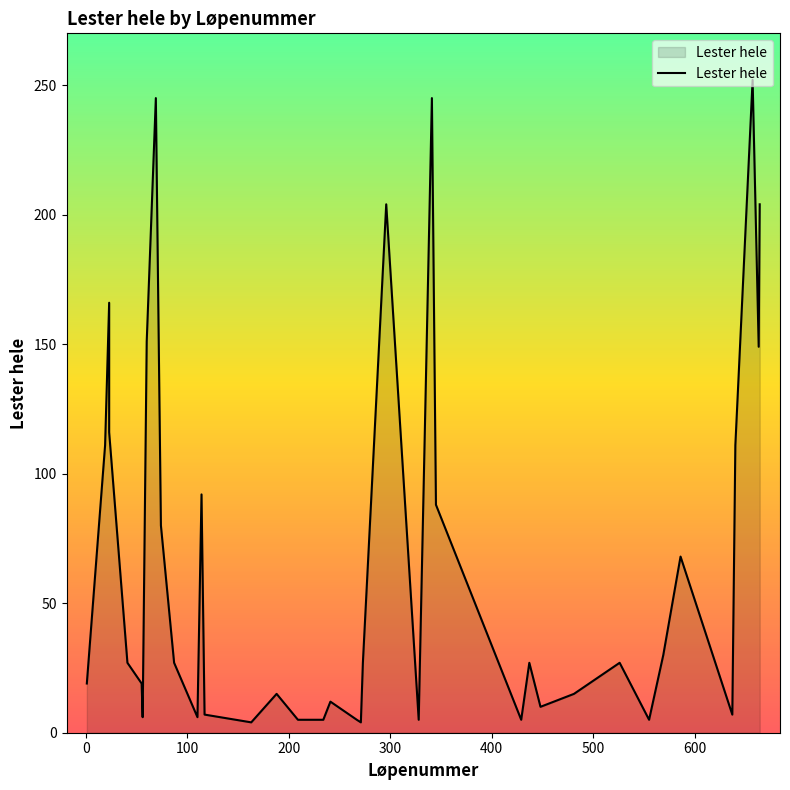

What is the difference between the maximum and second lowest values?

248